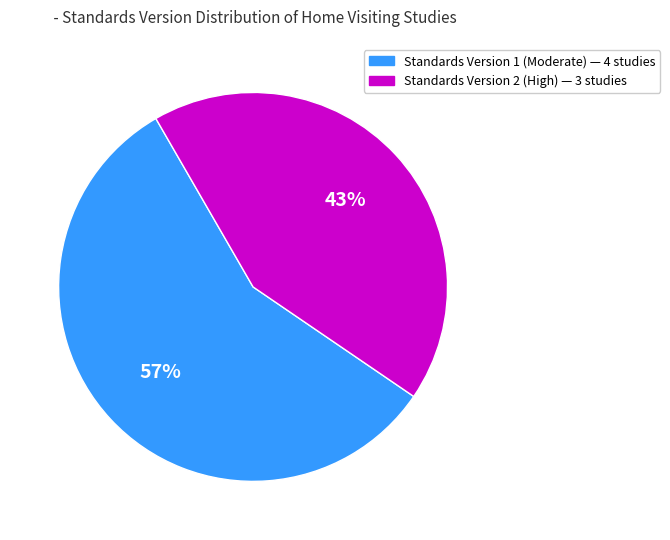

How many segments does this pie chart have?

2